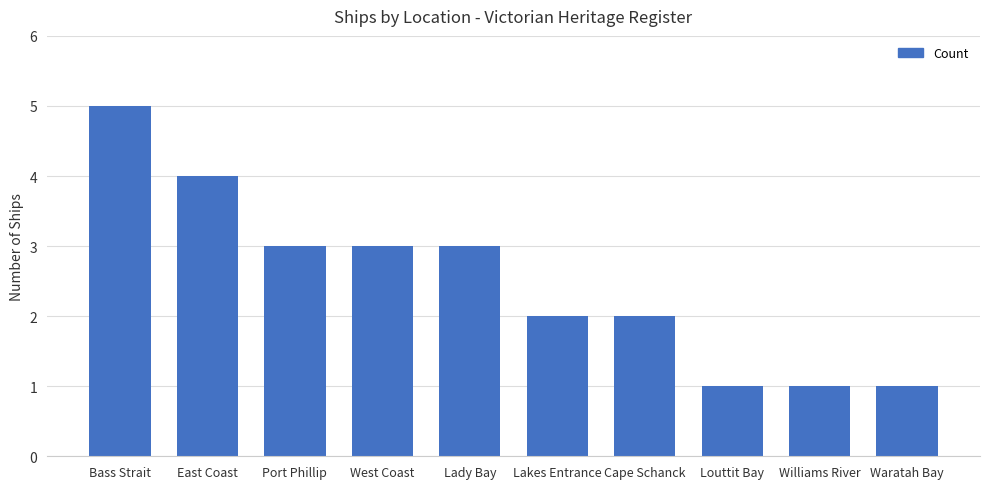

Is it true that the value at Cape Schanck is 1?

False